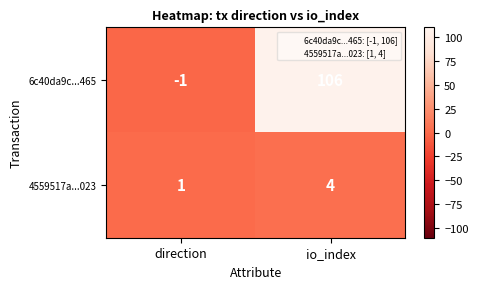

The value of 6c40da9c...465 at direction is 0. True or false?

False